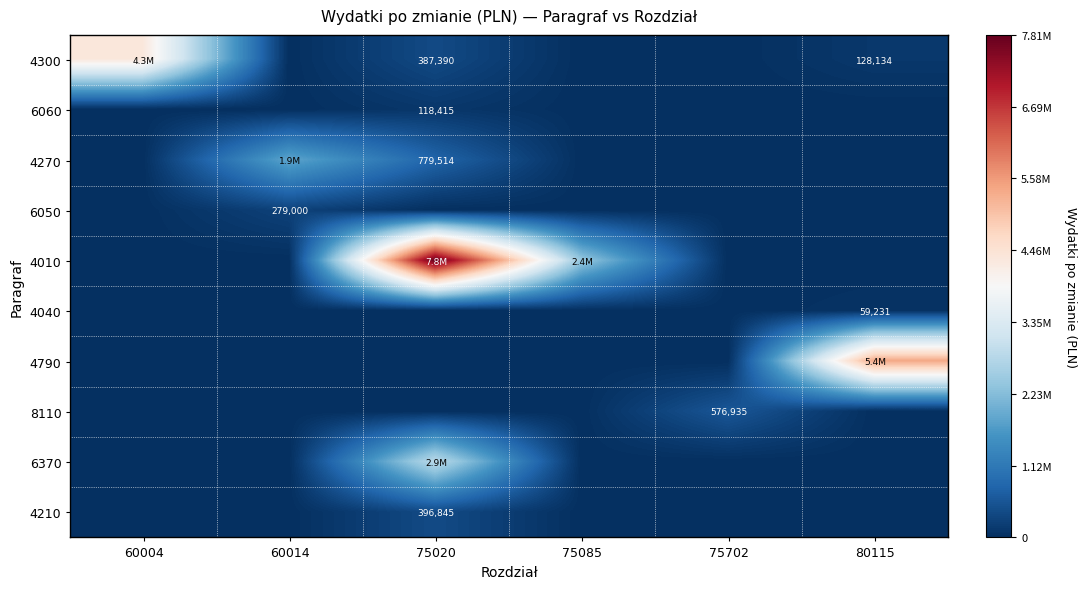

At how many categories does at least one series exceed 4960785?

2